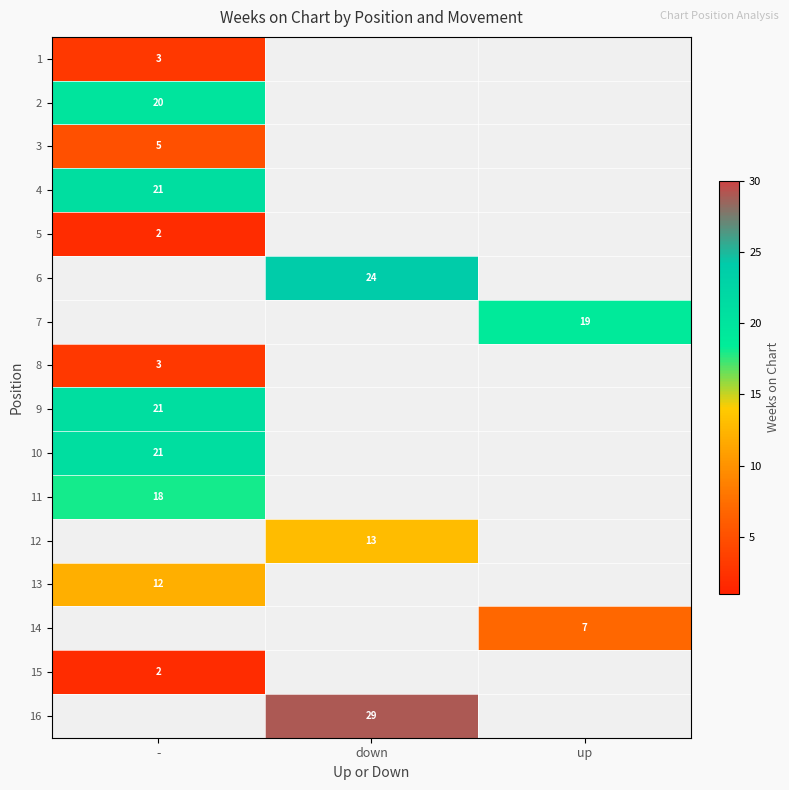

What is the greatest value displayed?

29.0